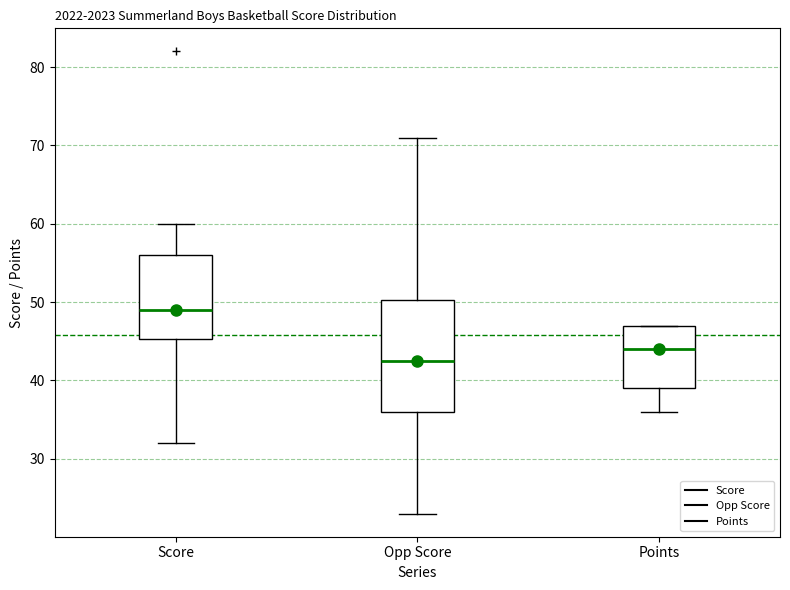

Reading left to right, read every box against the y-axis: the position of its median line, the range the box covers, and the ends of its whiskers. The values are not printed on the chart, so give them approximately, as read against the axis.

Score: median 49, box 45 to 56, whiskers 32 to 60
Opp Score: median 43, box 36 to 50, whiskers 23 to 71
Points: median 44, box 39 to 47, whiskers 36 to 47